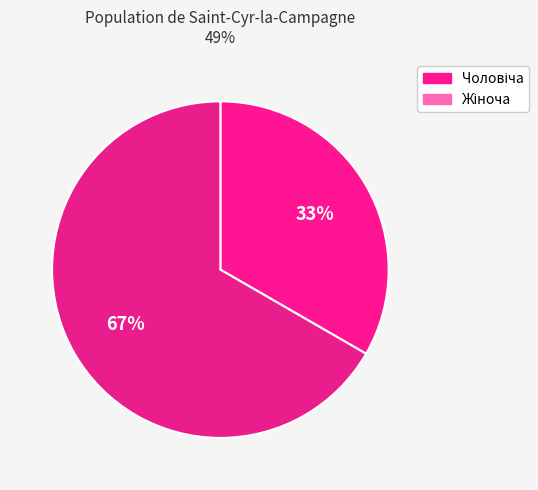

To the nearest percent, what is the average slice percentage?

50%